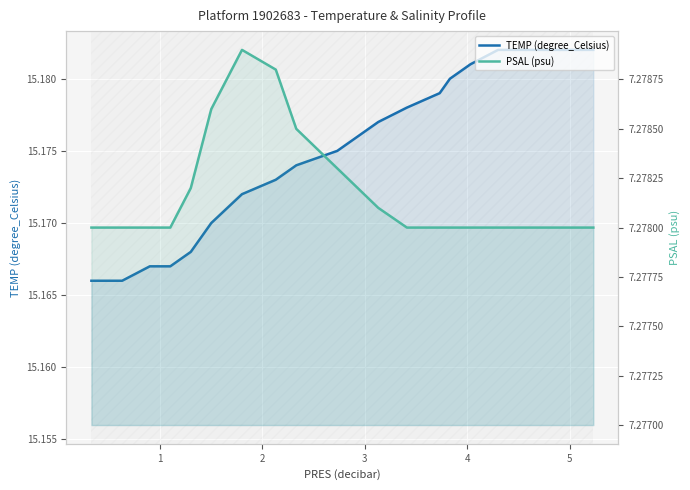

Which series has the widest spread of values?

TEMP (degree_Celsius)